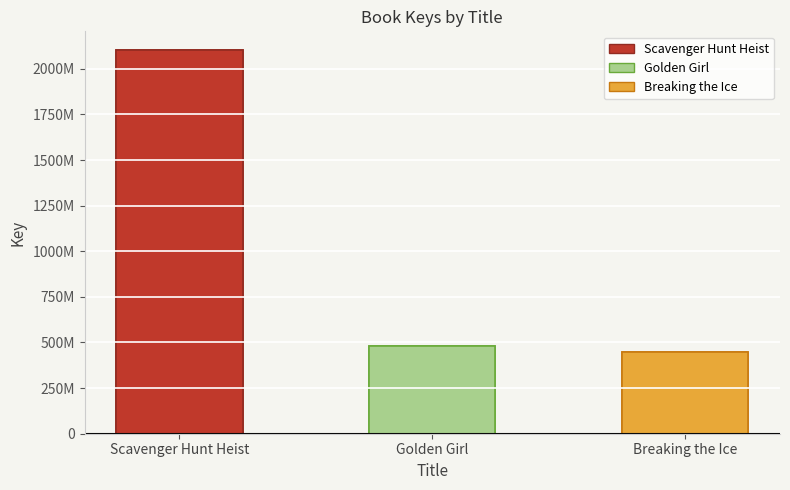

Rank the categories by value from lowest to highest.

Breaking the Ice, Golden Girl, Scavenger Hunt Heist